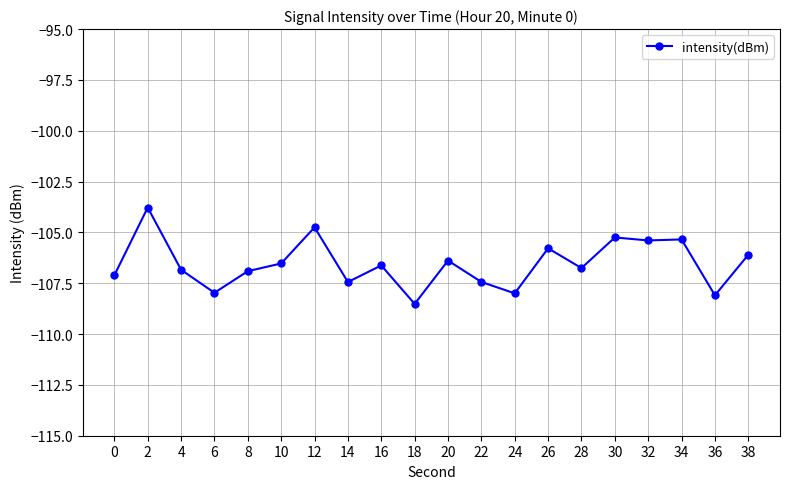

What is the average value?

-106.5